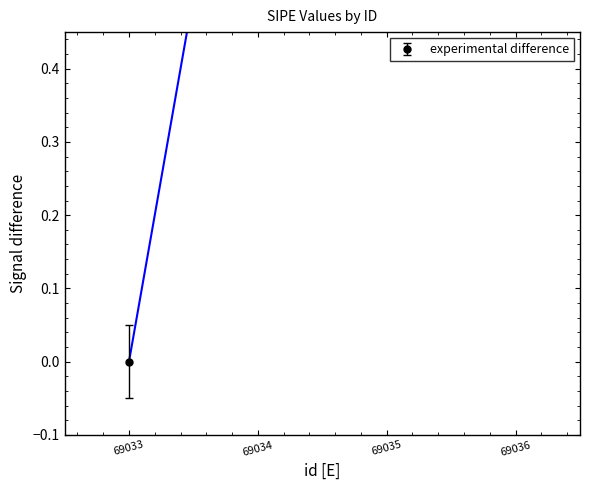

How many values are between 1 and 2?

3